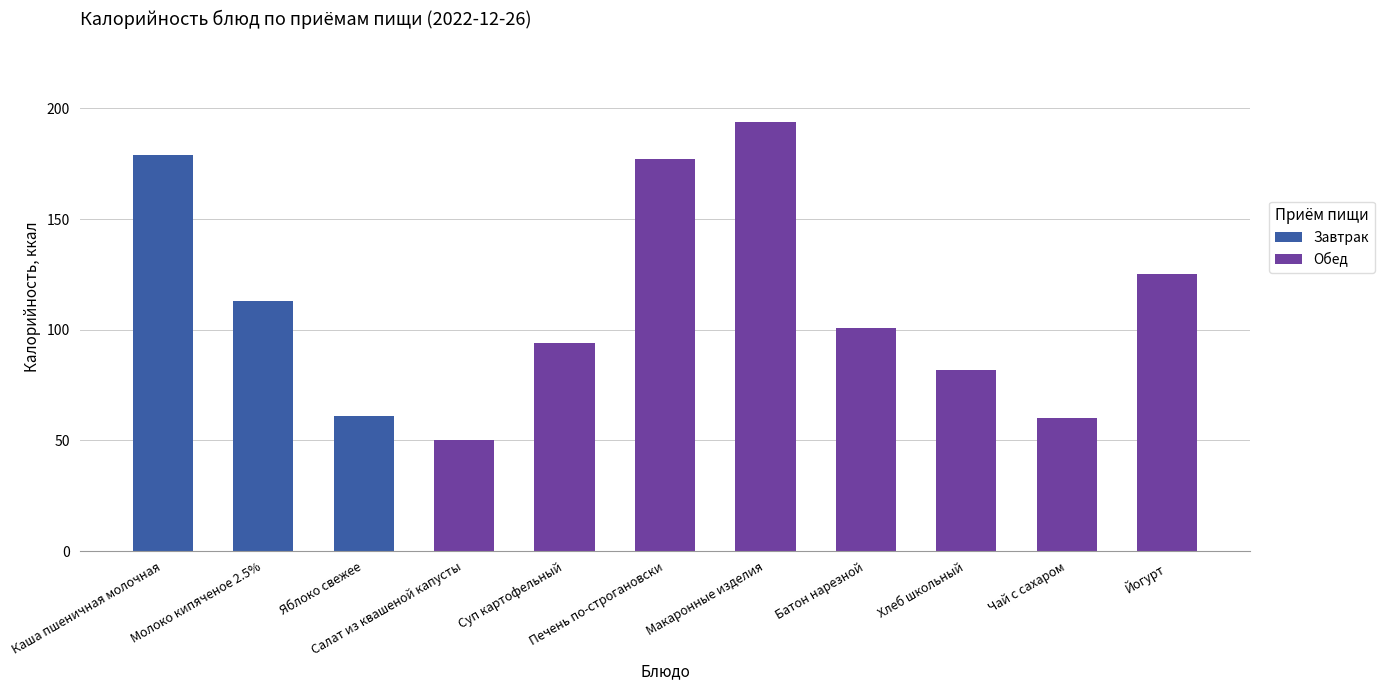

What is the sum of all Завтрак values?

353